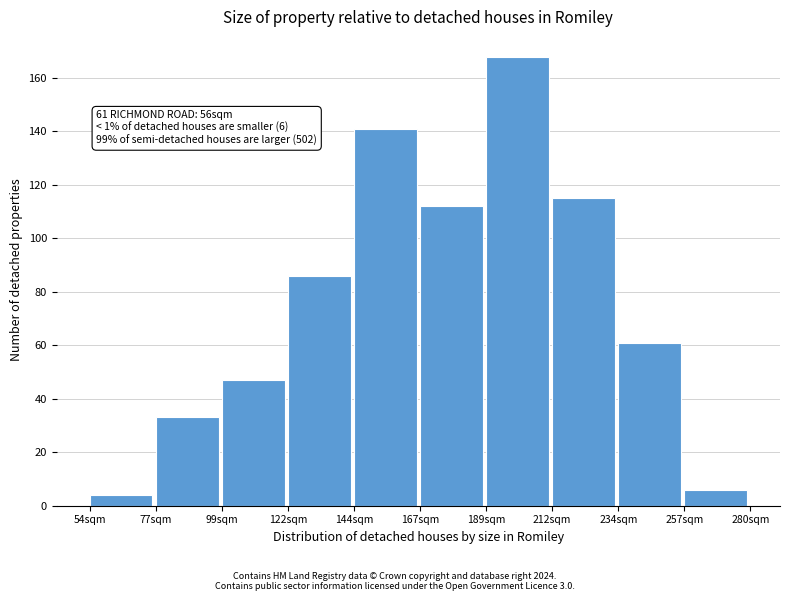

Reading left to right, what are all the values shown in this chart?

4	33	47	86	141	112	168	115	61	6